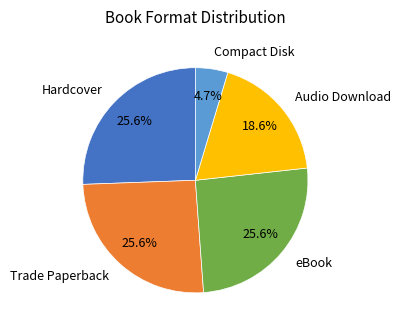

Approximately how many times larger is the value at Audio Download compared to Trade Paperback?

0.7